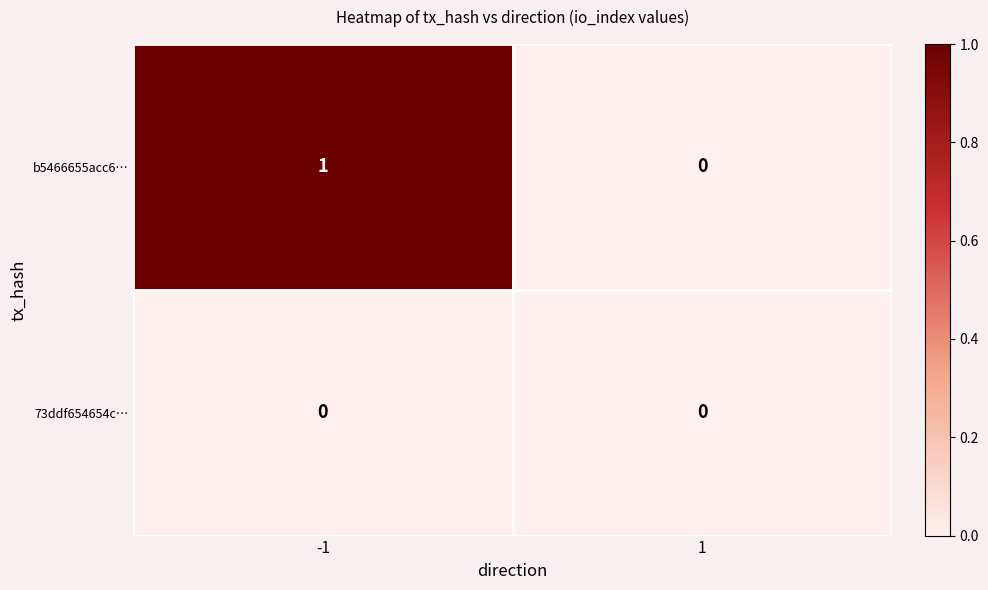

Which series has the widest spread of values?

b5466655acc6…